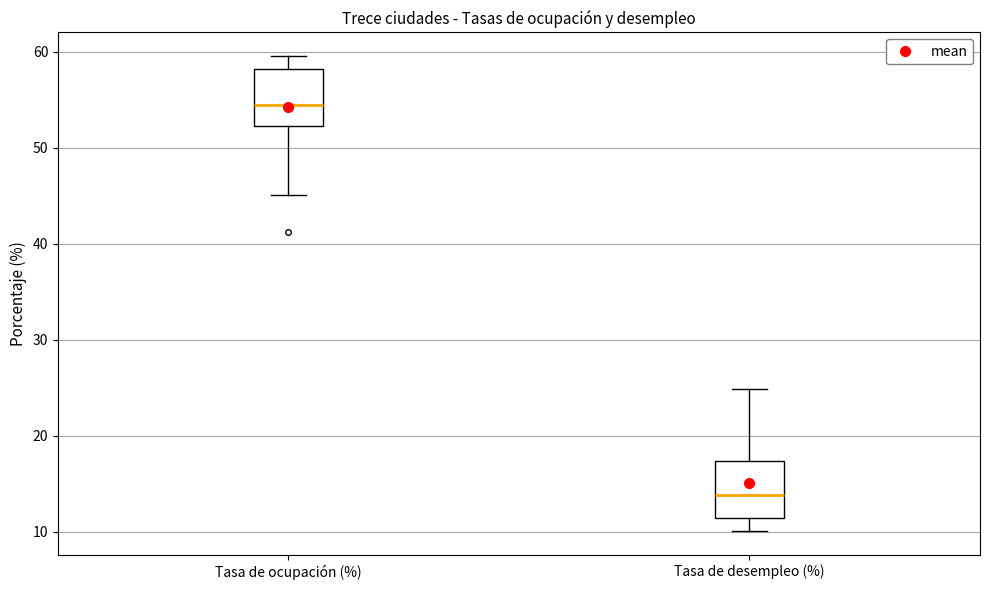

Where is the lower edge of the box for Tasa de desempleo (%) on the y-axis? The values are not printed on the chart, so give them approximately, as read against the axis.

11